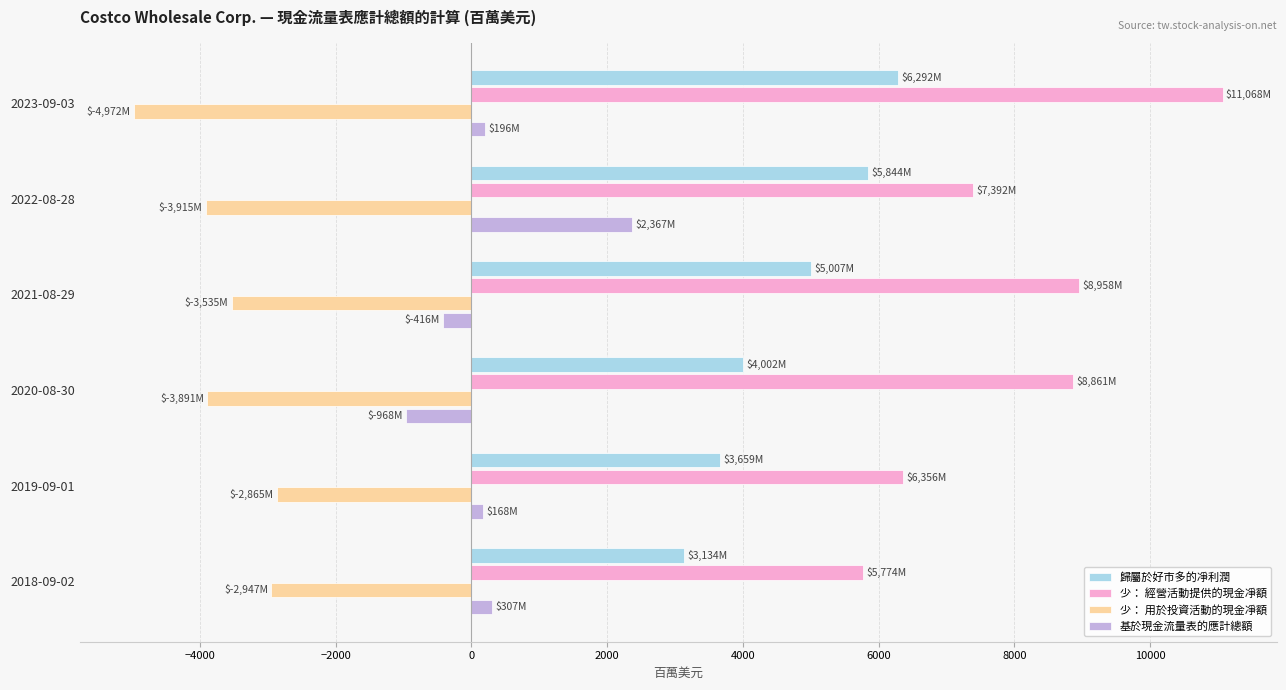

The value of 歸屬於好市多的凈利潤 at 2019-09-01 is 3659. True or false?

True